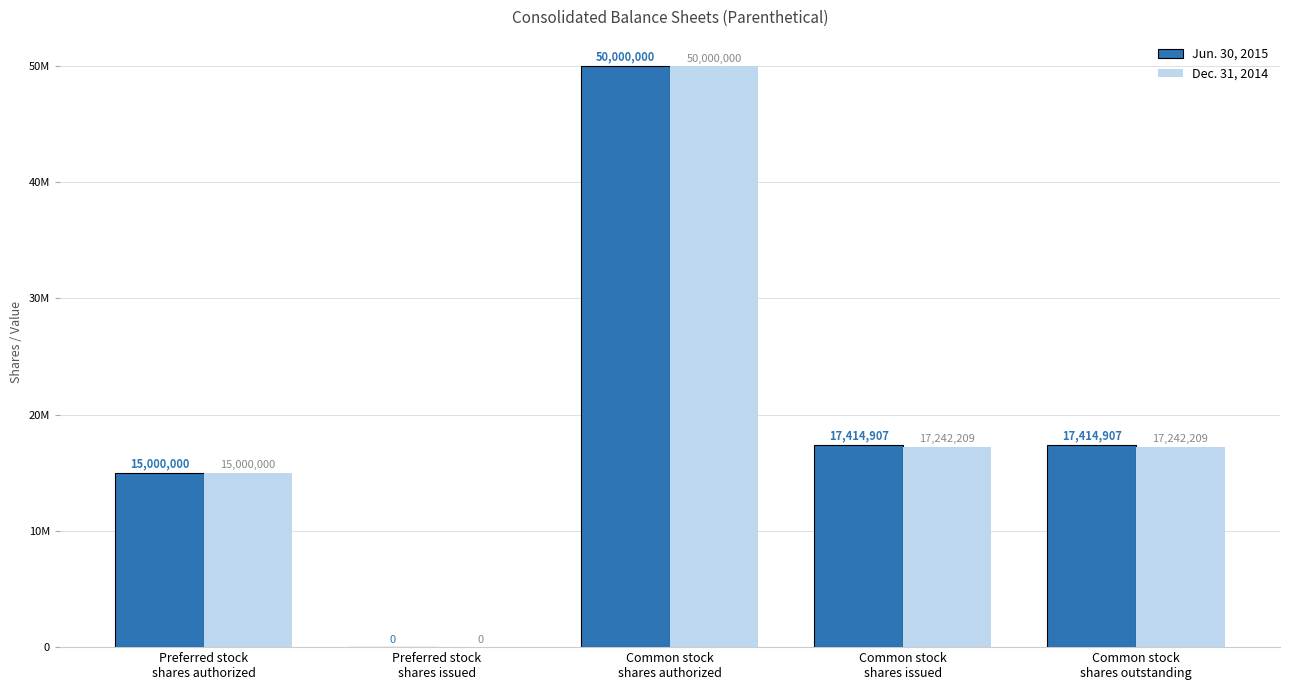

Between Common stock
shares authorized and Common stock
shares outstanding, which series saw the biggest shift?

Dec. 31, 2014